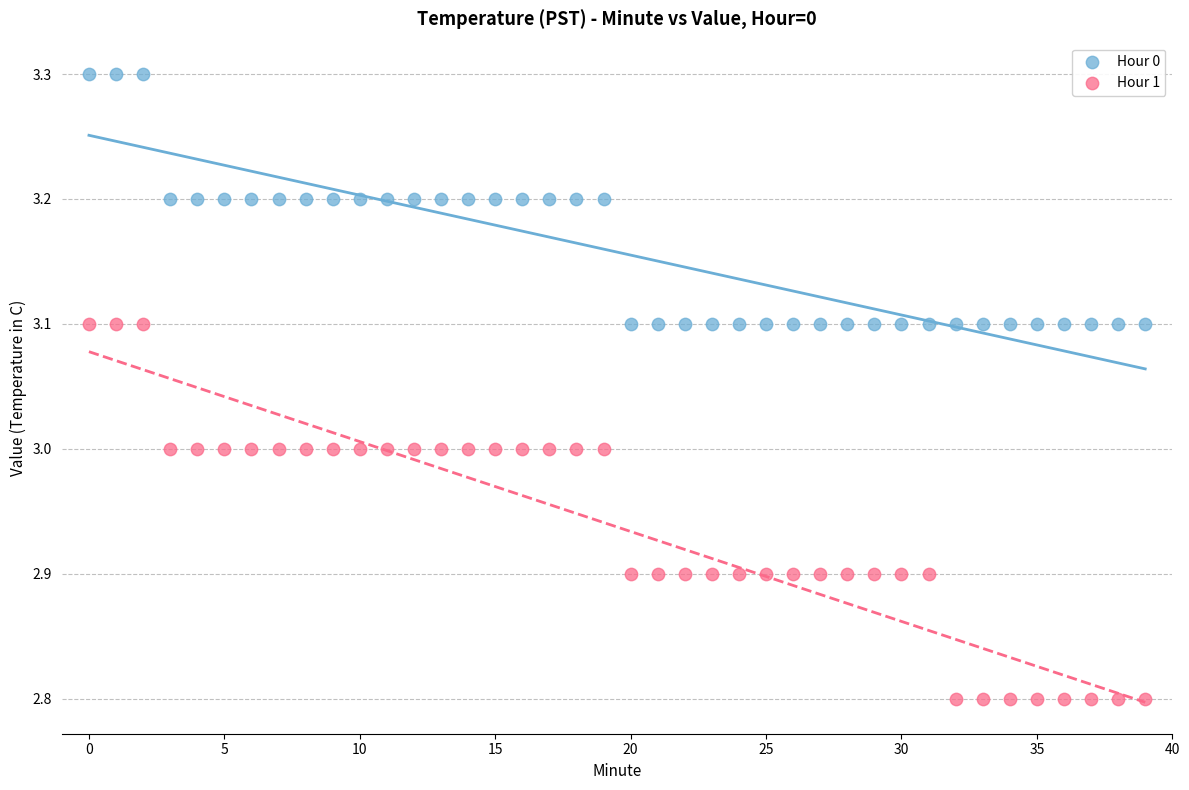

Which series has the largest Y range (max minus min)?

Hour 1